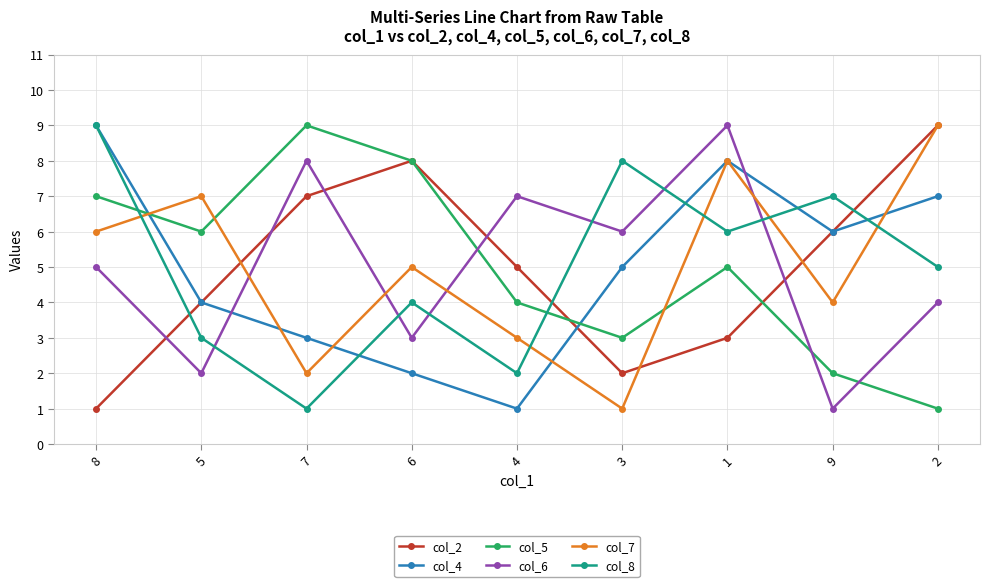

Reading left to right, list all the values displayed in this chart.

col_2: 1	4	7	8	5	2	3	6	9
col_4: 9	4	3	2	1	5	8	6	7
col_5: 7	6	9	8	4	3	5	2	1
col_6: 5	2	8	3	7	6	9	1	4
col_7: 6	7	2	5	3	1	8	4	9
col_8: 9	3	1	4	2	8	6	7	5